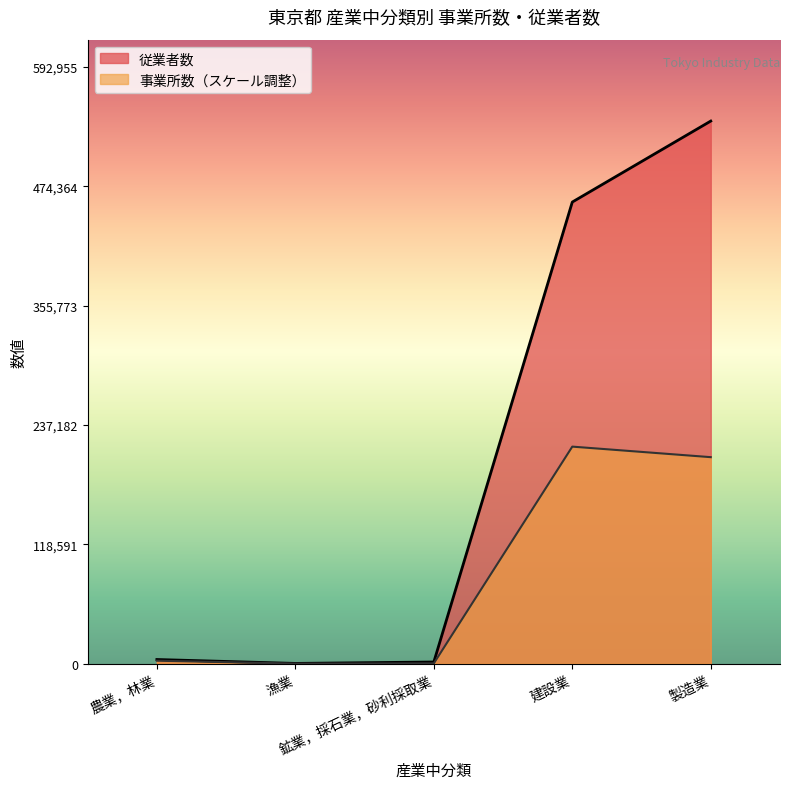

What is the label of the 1st point from the right?

製造業